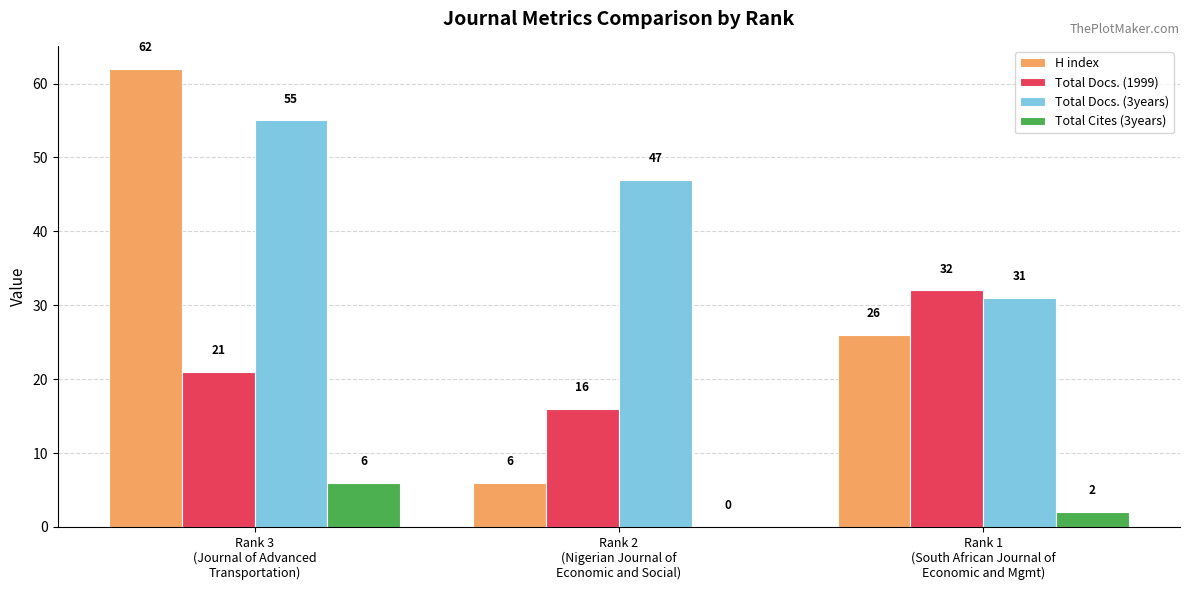

Which series has the largest total across all categories?

Total Docs. (3years)